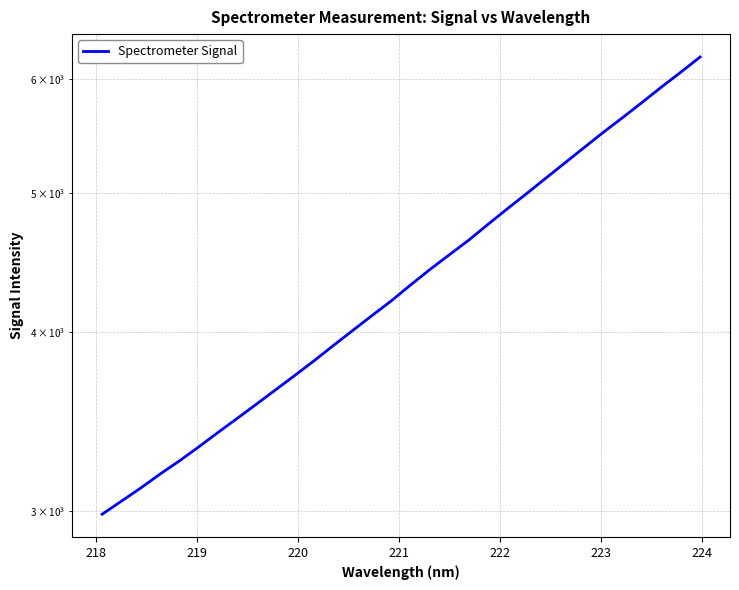

Does the chart display data point markers on the line(s)?

No